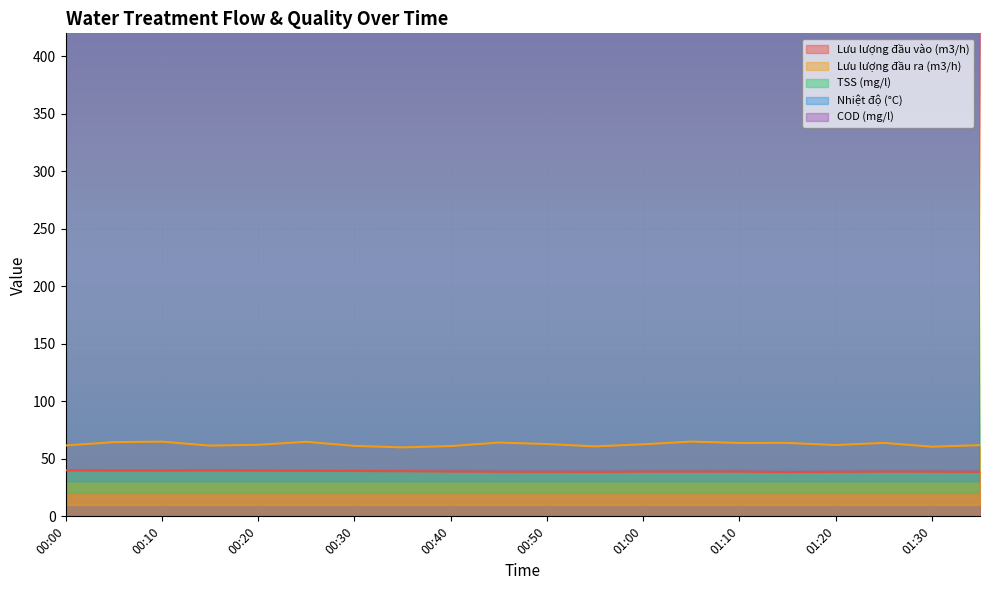

True or false: TSS (mg/l) has more than 2 interior local peaks.

False